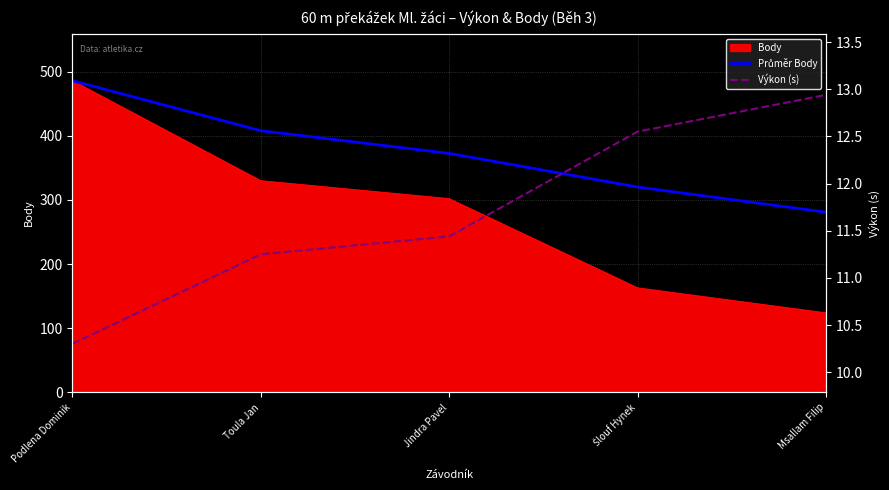

What is the label of the 2nd point from the left?

Toula Jan